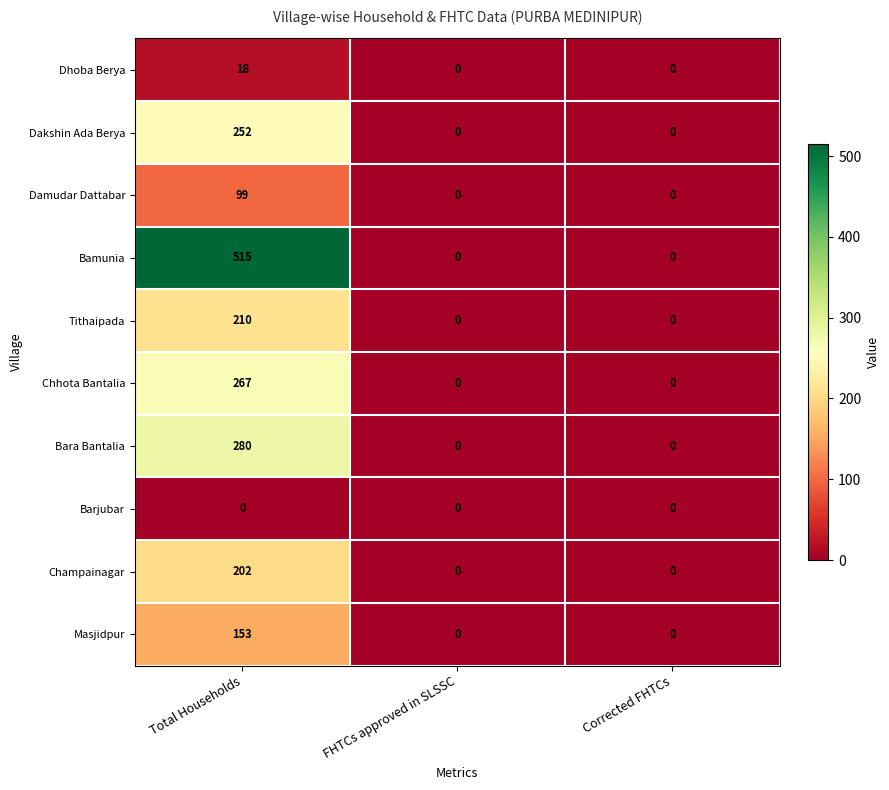

Which series changed the most between Total Households and FHTCs approved in SLSSC?

Bamunia